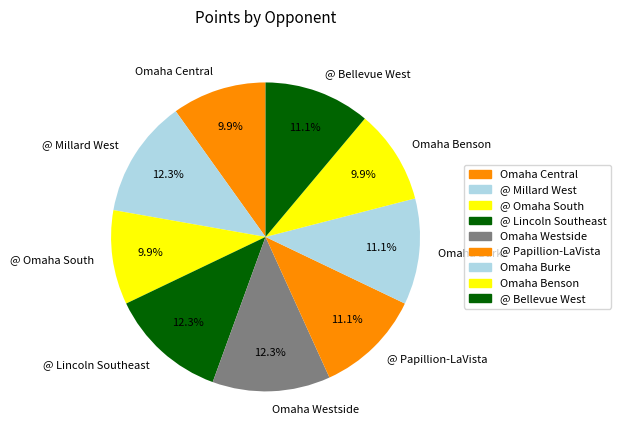

Between Omaha Westside and @ Bellevue West, which is larger?

Omaha Westside